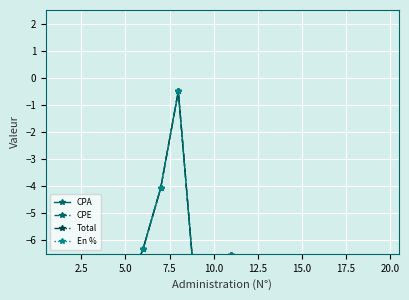

What is the sum of the En % values at 12.5 and 14?

-14.5